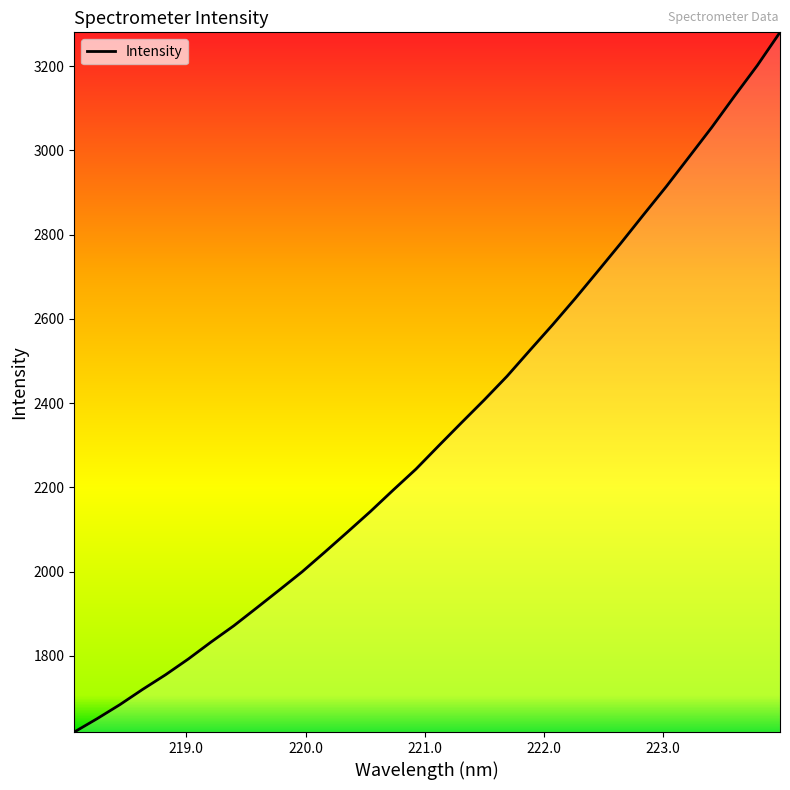

What is the maximum value shown in the chart?

3280.2